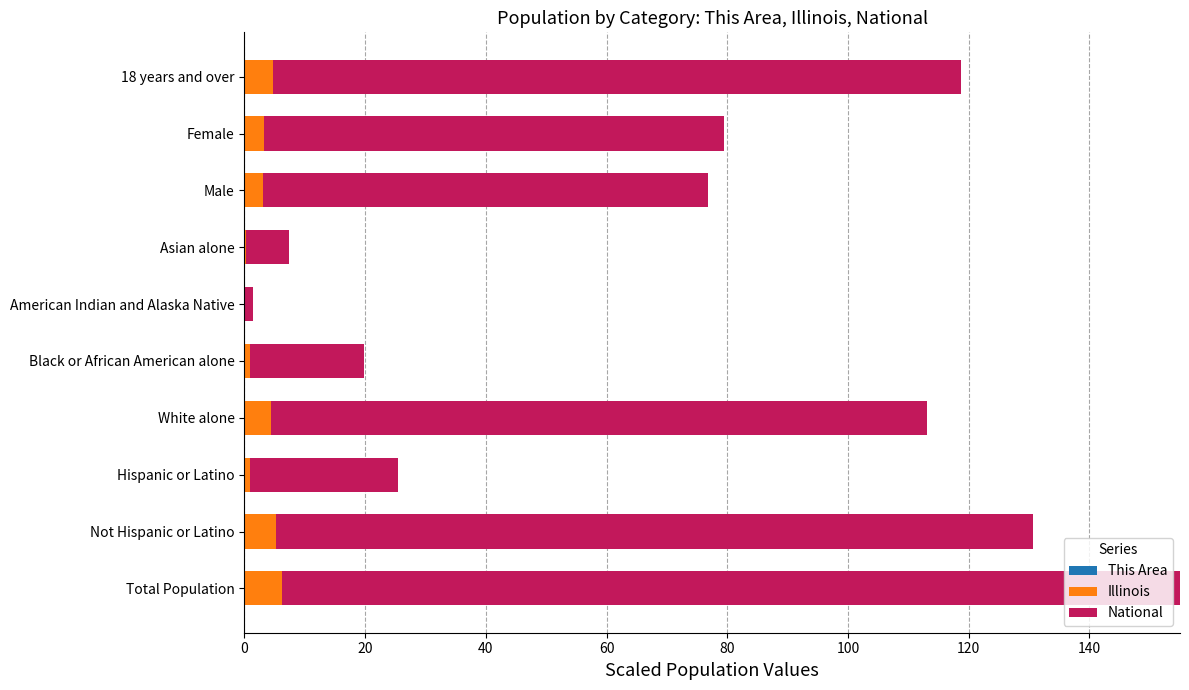

At which category is the sum across all series the highest?

Total Population